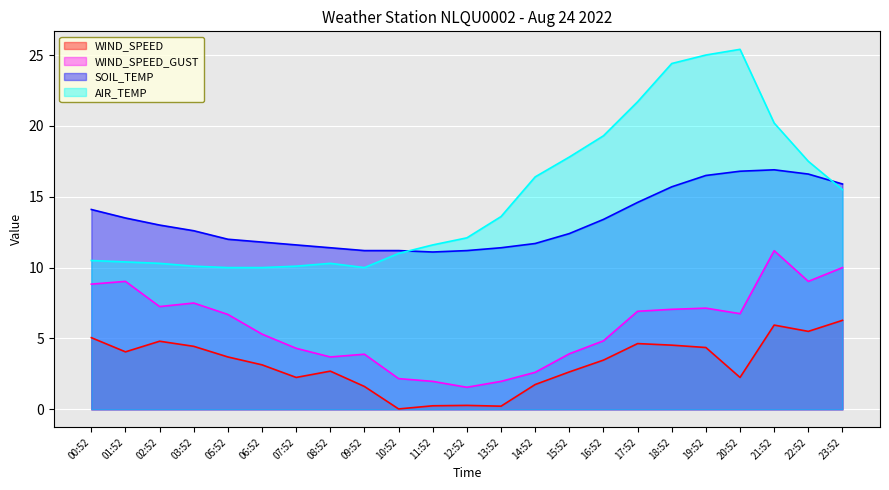

Rank the series at 08:52 from highest to lowest value.

SOIL_TEMP, AIR_TEMP, WIND_SPEED_GUST, WIND_SPEED